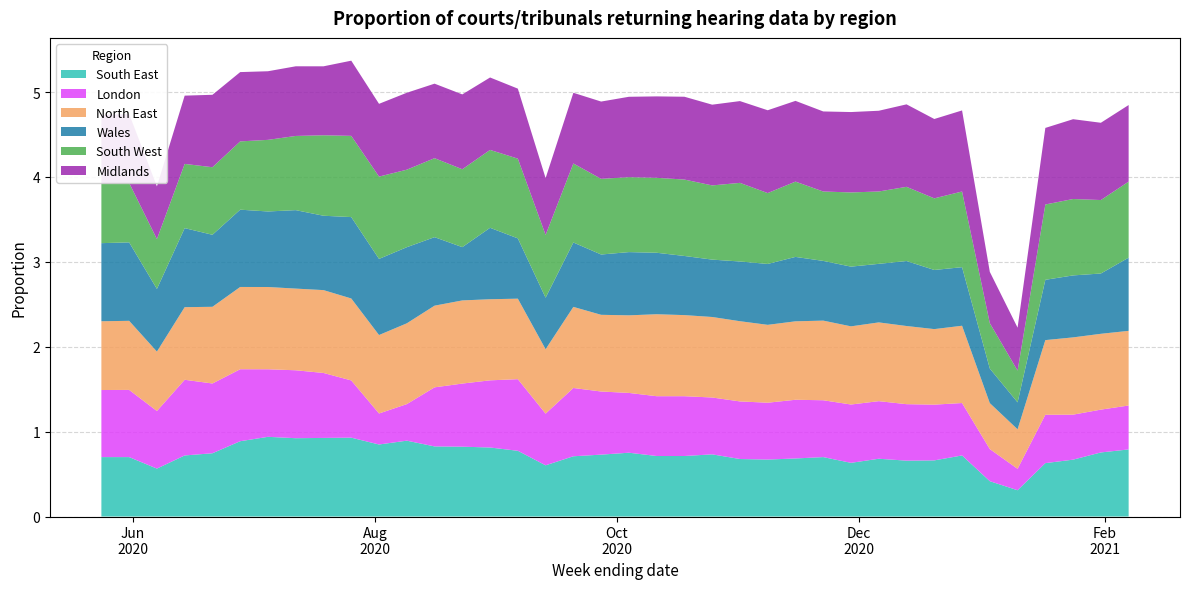

Reading left to right, what are all the values shown in this chart?

South East: 2020-05-24=0.7	2020-05-31=0.7	2020-06-07=0.6	2020-06-14=0.7	2020-06-21=0.7	2020-06-28=0.9	2020-07-05=0.9	2020-07-12=0.9	2020-07-19=0.9	2020-07-26=0.9	2020-08-02=0.8	2020-08-09=0.9	2020-08-16=0.8	2020-08-23=0.8	2020-08-30=0.8	2020-09-06=0.8	2020-09-13=0.6	2020-09-20=0.7	2020-09-27=0.7	2020-10-04=0.8	2020-10-11=0.7	2020-10-18=0.7	2020-10-25=0.7	2020-11-01=0.7	2020-11-08=0.7	2020-11-15=0.7	2020-11-22=0.7	2020-11-29=0.6	2020-12-06=0.7	2020-12-13=0.7	2020-12-20=0.7	2020-12-27=0.7	2021-01-03=0.4	2021-01-10=0.3	2021-01-17=0.6	2021-01-24=0.7	2021-01-31=0.8	2021-02-07=0.8
London: 2020-05-24=0.8	2020-05-31=0.8	2020-06-07=0.7	2020-06-14=0.9	2020-06-21=0.8	2020-06-28=0.8	2020-07-05=0.8	2020-07-12=0.8	2020-07-19=0.8	2020-07-26=0.7	2020-08-02=0.4	2020-08-09=0.4	2020-08-16=0.7	2020-08-23=0.7	2020-08-30=0.8	2020-09-06=0.8	2020-09-13=0.6	2020-09-20=0.8	2020-09-27=0.7	2020-10-04=0.7	2020-10-11=0.7	2020-10-18=0.7	2020-10-25=0.7	2020-11-01=0.7	2020-11-08=0.7	2020-11-15=0.7	2020-11-22=0.7	2020-11-29=0.7	2020-12-06=0.7	2020-12-13=0.7	2020-12-20=0.7	2020-12-27=0.6	2021-01-03=0.4	2021-01-10=0.3	2021-01-17=0.6	2021-01-24=0.5	2021-01-31=0.5	2021-02-07=0.5
North East: 2020-05-24=0.8	2020-05-31=0.8	2020-06-07=0.7	2020-06-14=0.9	2020-06-21=0.9	2020-06-28=1.0	2020-07-05=1.0	2020-07-12=1.0	2020-07-19=1.0	2020-07-26=1.0	2020-08-02=0.9	2020-08-09=1.0	2020-08-16=1.0	2020-08-23=1.0	2020-08-30=1.0	2020-09-06=0.9	2020-09-13=0.8	2020-09-20=1.0	2020-09-27=0.9	2020-10-04=0.9	2020-10-11=1.0	2020-10-18=1.0	2020-10-25=0.9	2020-11-01=0.9	2020-11-08=0.9	2020-11-15=0.9	2020-11-22=0.9	2020-11-29=0.9	2020-12-06=0.9	2020-12-13=0.9	2020-12-20=0.9	2020-12-27=0.9	2021-01-03=0.5	2021-01-10=0.5	2021-01-17=0.9	2021-01-24=0.9	2021-01-31=0.9	2021-02-07=0.9
Wales: 2020-05-24=0.9	2020-05-31=0.9	2020-06-07=0.7	2020-06-14=0.9	2020-06-21=0.8	2020-06-28=0.9	2020-07-05=0.9	2020-07-12=0.9	2020-07-19=0.9	2020-07-26=1.0	2020-08-02=0.9	2020-08-09=0.9	2020-08-16=0.8	2020-08-23=0.6	2020-08-30=0.8	2020-09-06=0.7	2020-09-13=0.6	2020-09-20=0.8	2020-09-27=0.7	2020-10-04=0.7	2020-10-11=0.7	2020-10-18=0.7	2020-10-25=0.7	2020-11-01=0.7	2020-11-08=0.7	2020-11-15=0.8	2020-11-22=0.7	2020-11-29=0.7	2020-12-06=0.7	2020-12-13=0.8	2020-12-20=0.7	2020-12-27=0.7	2021-01-03=0.4	2021-01-10=0.3	2021-01-17=0.7	2021-01-24=0.7	2021-01-31=0.7	2021-02-07=0.9
South West: 2020-05-24=0.7	2020-05-31=0.7	2020-06-07=0.6	2020-06-14=0.8	2020-06-21=0.8	2020-06-28=0.8	2020-07-05=0.8	2020-07-12=0.9	2020-07-19=0.9	2020-07-26=1.0	2020-08-02=1.0	2020-08-09=0.9	2020-08-16=0.9	2020-08-23=0.9	2020-08-30=0.9	2020-09-06=0.9	2020-09-13=0.7	2020-09-20=0.9	2020-09-27=0.9	2020-10-04=0.9	2020-10-11=0.9	2020-10-18=0.9	2020-10-25=0.9	2020-11-01=0.9	2020-11-08=0.8	2020-11-15=0.9	2020-11-22=0.8	2020-11-29=0.9	2020-12-06=0.9	2020-12-13=0.9	2020-12-20=0.8	2020-12-27=0.9	2021-01-03=0.5	2021-01-10=0.4	2021-01-17=0.9	2021-01-24=0.9	2021-01-31=0.9	2021-02-07=0.9
Midlands: 2020-05-24=0.8	2020-05-31=0.8	2020-06-07=0.6	2020-06-14=0.8	2020-06-21=0.9	2020-06-28=0.8	2020-07-05=0.8	2020-07-12=0.8	2020-07-19=0.8	2020-07-26=0.9	2020-08-02=0.9	2020-08-09=0.9	2020-08-16=0.9	2020-08-23=0.9	2020-08-30=0.9	2020-09-06=0.8	2020-09-13=0.7	2020-09-20=0.8	2020-09-27=0.9	2020-10-04=0.9	2020-10-11=1.0	2020-10-18=1.0	2020-10-25=1.0	2020-11-01=1.0	2020-11-08=1.0	2020-11-15=1.0	2020-11-22=0.9	2020-11-29=0.9	2020-12-06=1.0	2020-12-13=1.0	2020-12-20=0.9	2020-12-27=1.0	2021-01-03=0.6	2021-01-10=0.5	2021-01-17=0.9	2021-01-24=0.9	2021-01-31=0.9	2021-02-07=0.9